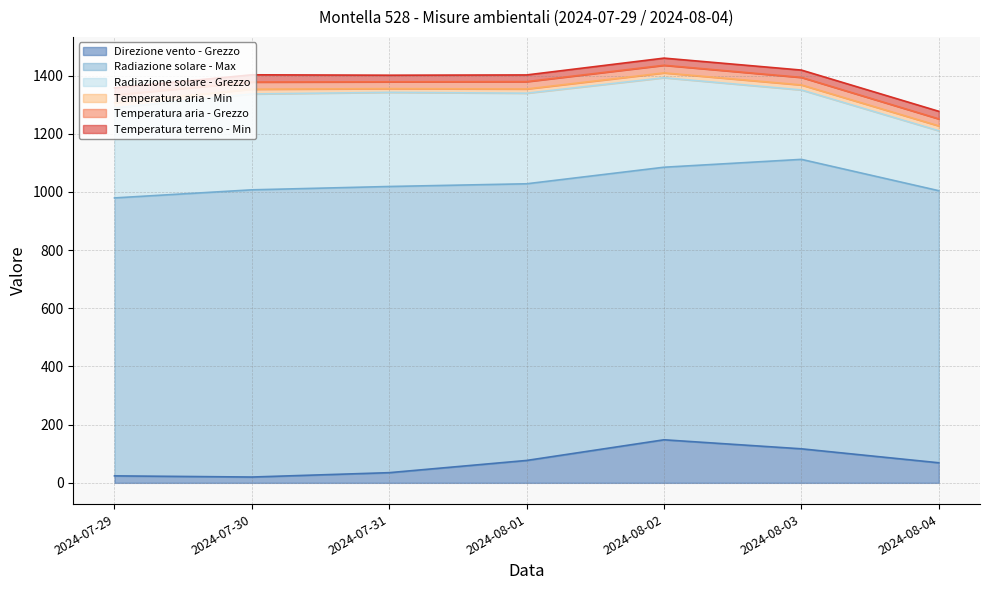

What is the value of the Temperatura terreno - Min point at the 3rd from the left?

22.7